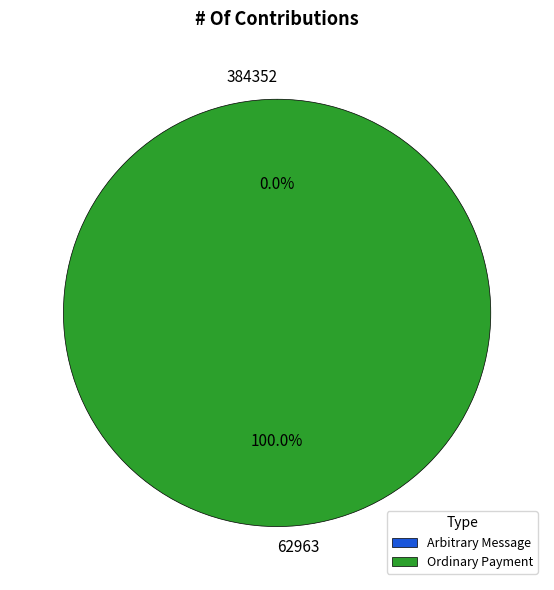

Which category has the biggest portion of the pie?

62963